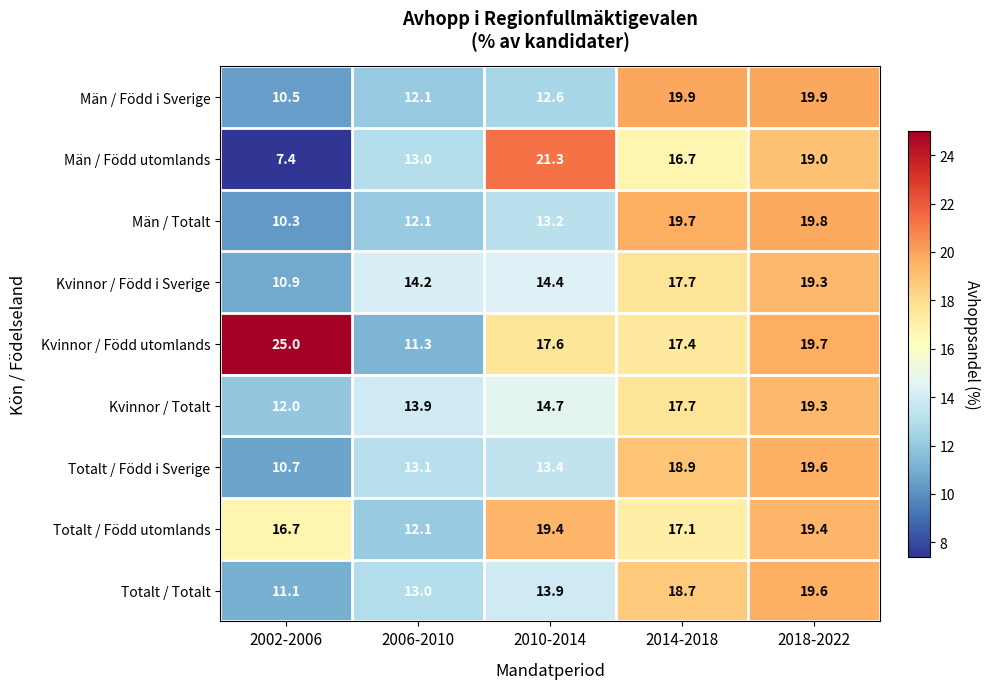

Which label corresponds to the largest value in the chart?

2002-2006